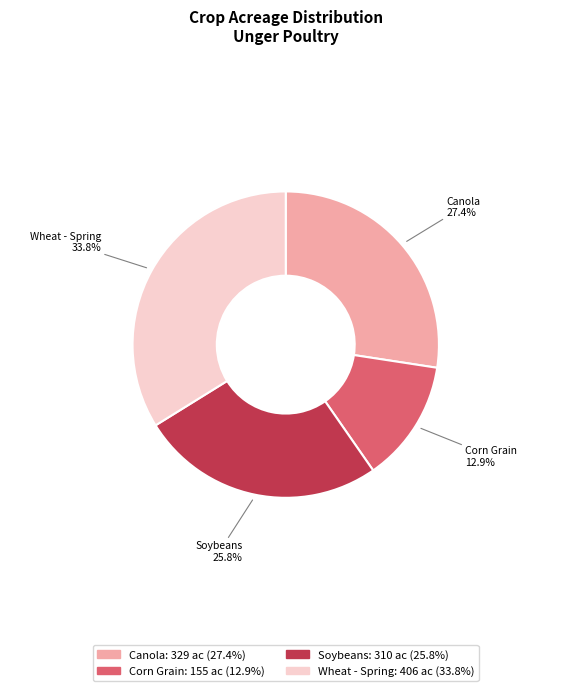

To the nearest percent, what is the combined percentage of Soybeans and Canola?

53%